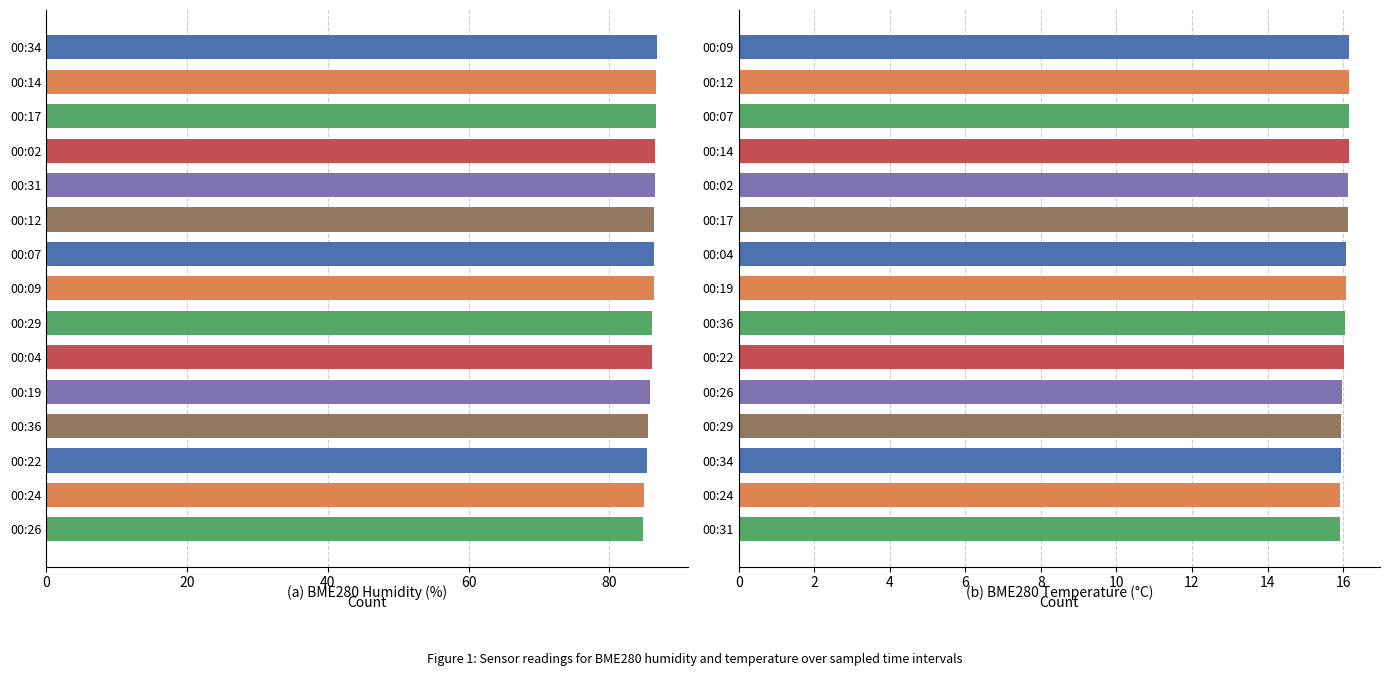

What is the average value of the BME280_humidity series?

86.0